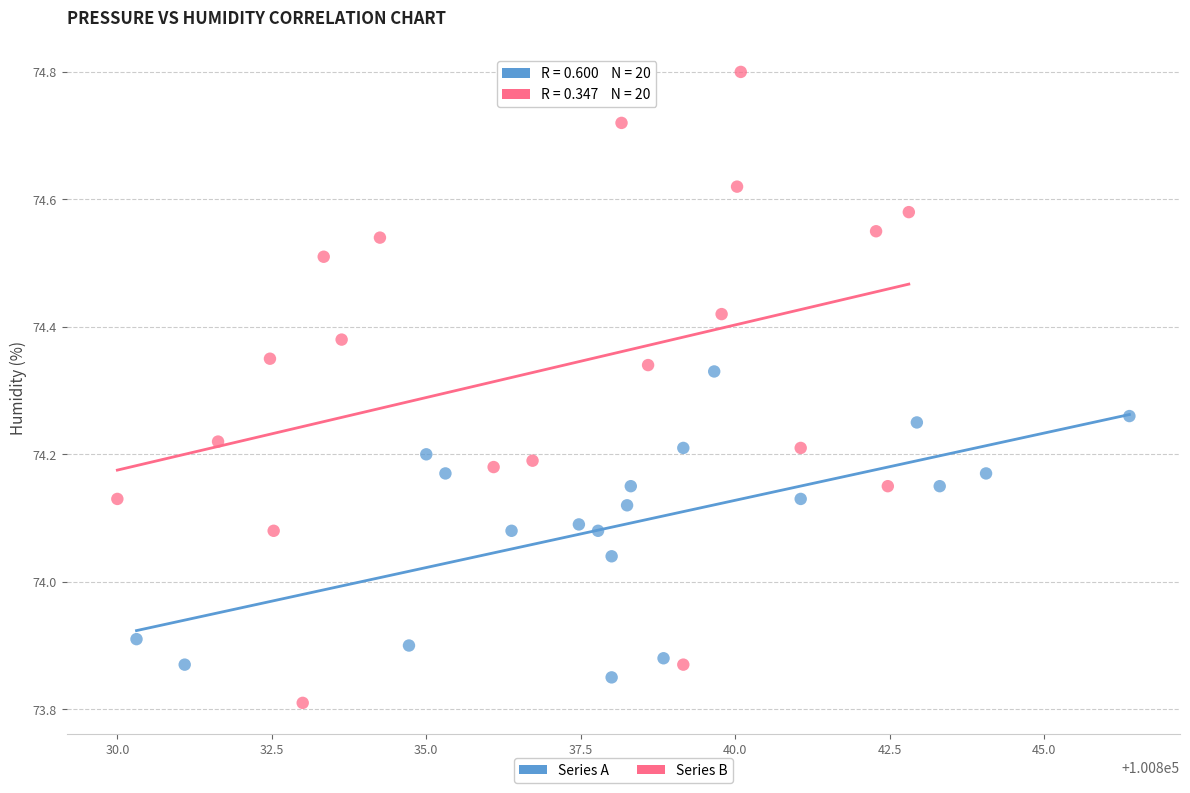

Which series contains the highest Y value?

Series B